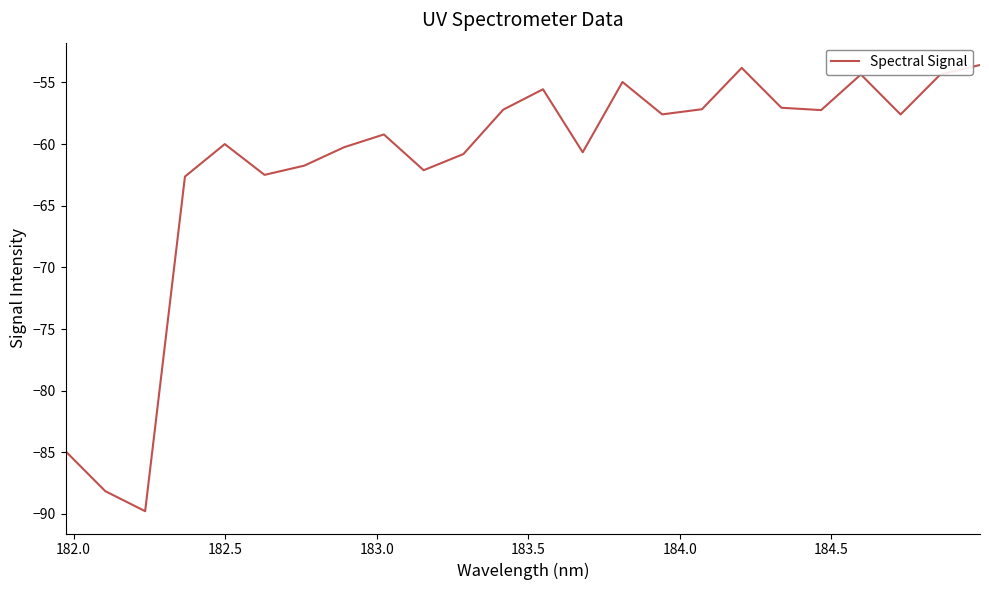

True or false: the data has more than 2 interior local peaks.

True